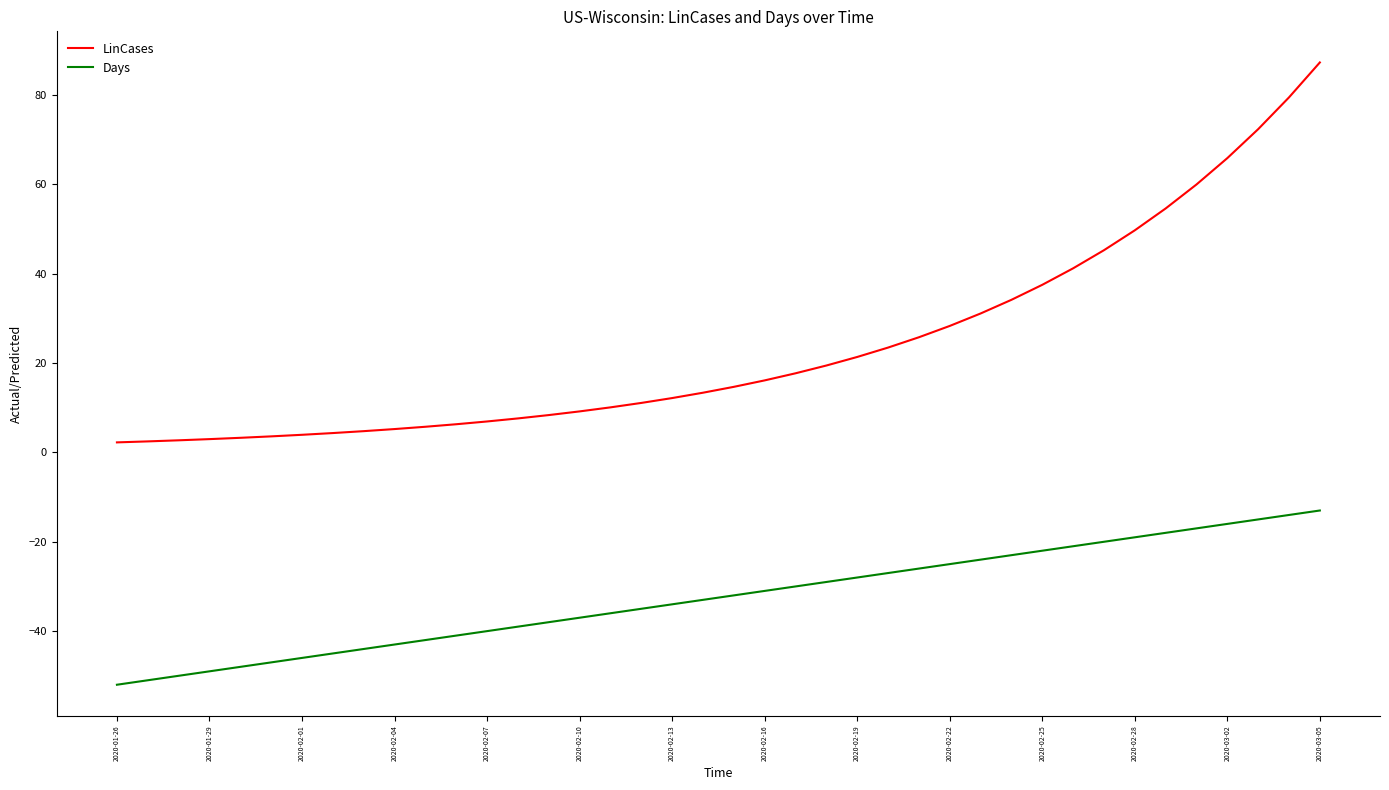

What is the difference between the maximum and minimum values in the Days series?

39.0